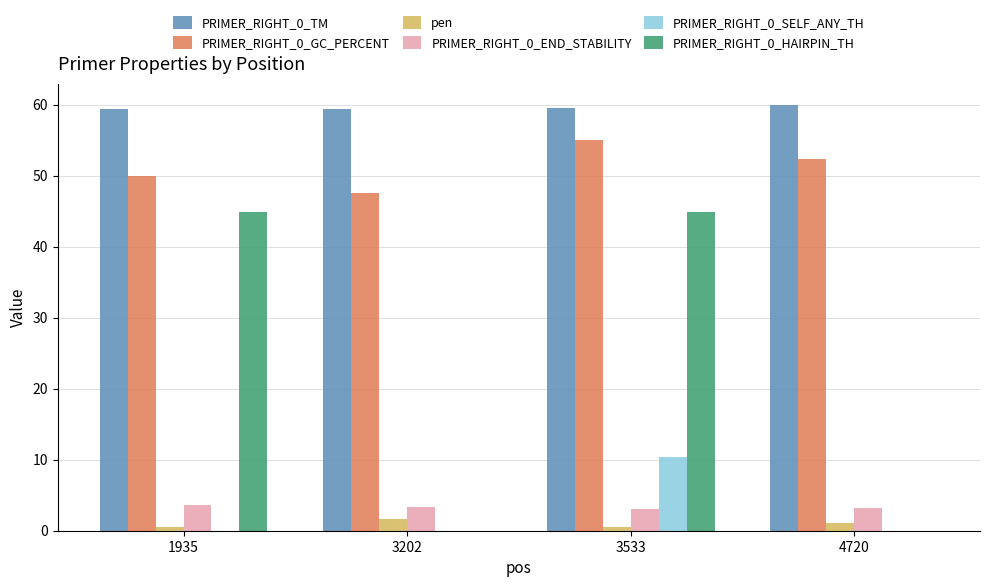

What is the maximum value shown in the chart?

59.9